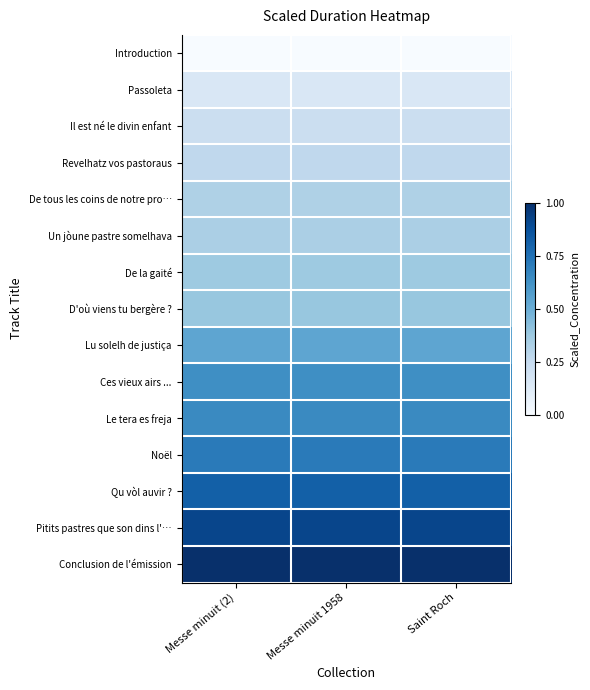

Reading right to left, extract all data points from this chart.

Introduction: Saint Roch=0.0	Messe minuit 1958=0.0	Messe minuit (2)=0.0
Passoleta: Saint Roch=0.1	Messe minuit 1958=0.1	Messe minuit (2)=0.1
Il est né le divin enfant: Saint Roch=0.2	Messe minuit 1958=0.2	Messe minuit (2)=0.2
Revelhatz vos pastoraus: Saint Roch=0.3	Messe minuit 1958=0.3	Messe minuit (2)=0.3
De tous les coins de notre pro…: Saint Roch=0.3	Messe minuit 1958=0.3	Messe minuit (2)=0.3
Un jòune pastre somelhava: Saint Roch=0.3	Messe minuit 1958=0.3	Messe minuit (2)=0.3
De la gaité: Saint Roch=0.4	Messe minuit 1958=0.4	Messe minuit (2)=0.4
D'où viens tu bergère ?: Saint Roch=0.4	Messe minuit 1958=0.4	Messe minuit (2)=0.4
Lu solelh de justiça: Saint Roch=0.5	Messe minuit 1958=0.5	Messe minuit (2)=0.5
Ces vieux airs ...: Saint Roch=0.6	Messe minuit 1958=0.6	Messe minuit (2)=0.6
Le tera es freja: Saint Roch=0.7	Messe minuit 1958=0.7	Messe minuit (2)=0.7
Noël: Saint Roch=0.7	Messe minuit 1958=0.7	Messe minuit (2)=0.7
Qu vòl auvir ?: Saint Roch=0.8	Messe minuit 1958=0.8	Messe minuit (2)=0.8
Pitits pastres que son dins l'…: Saint Roch=0.9	Messe minuit 1958=0.9	Messe minuit (2)=0.9
Conclusion de l'émission: Saint Roch=1.0	Messe minuit 1958=1.0	Messe minuit (2)=1.0